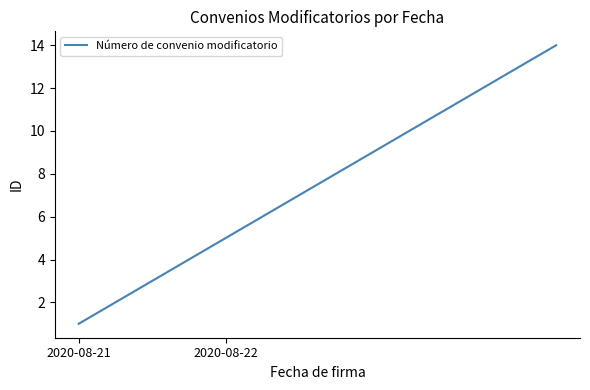

What is the difference between the maximum and minimum values?

13